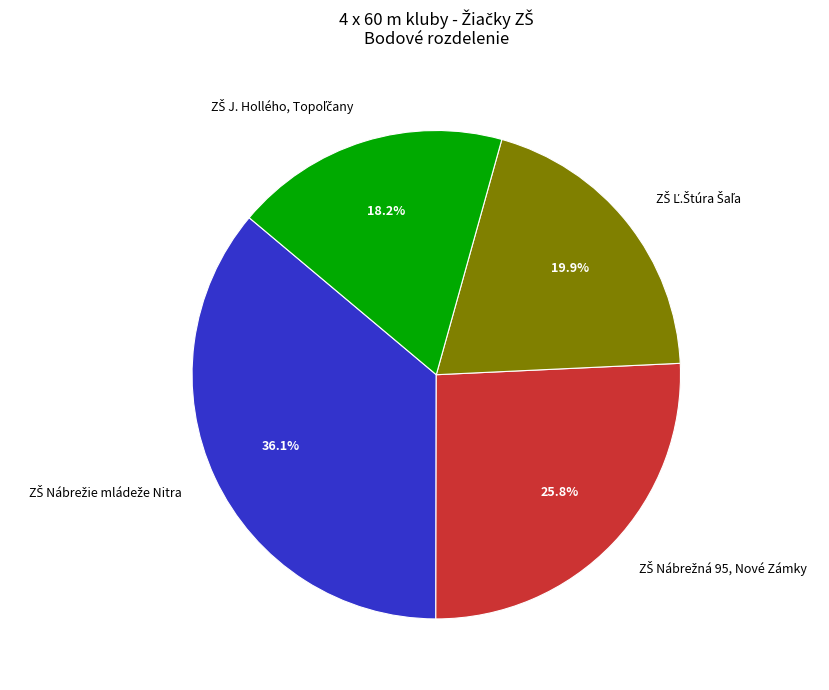

Does any single category account for the majority?

No